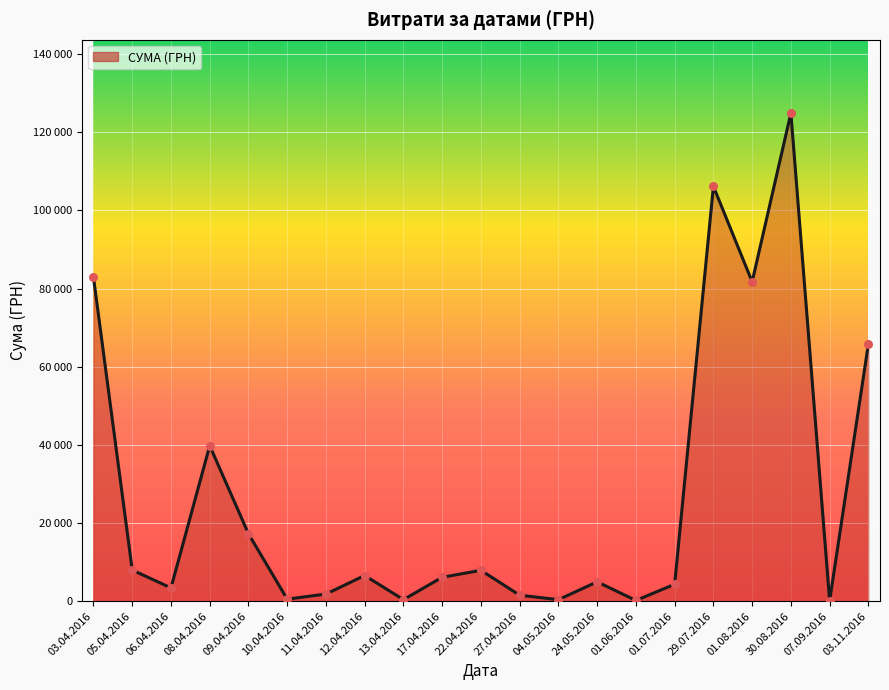

Which has a higher value, 08.04.2016 or 13.04.2016?

08.04.2016